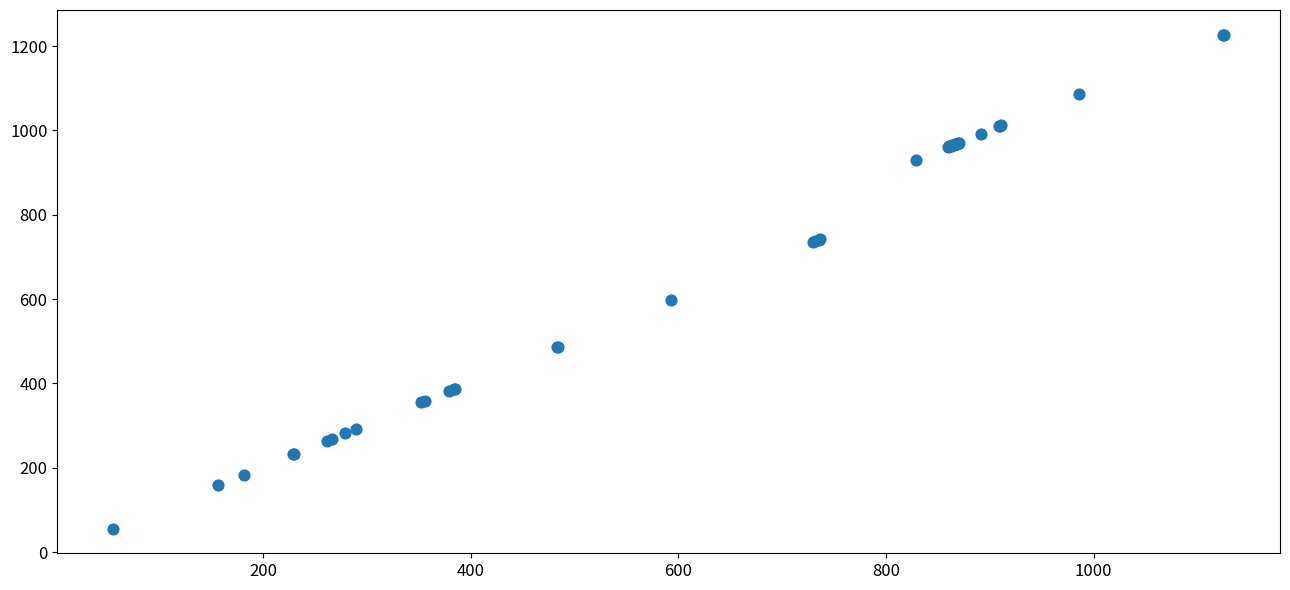

What Y value in the scatter plot is closest to 641?

599